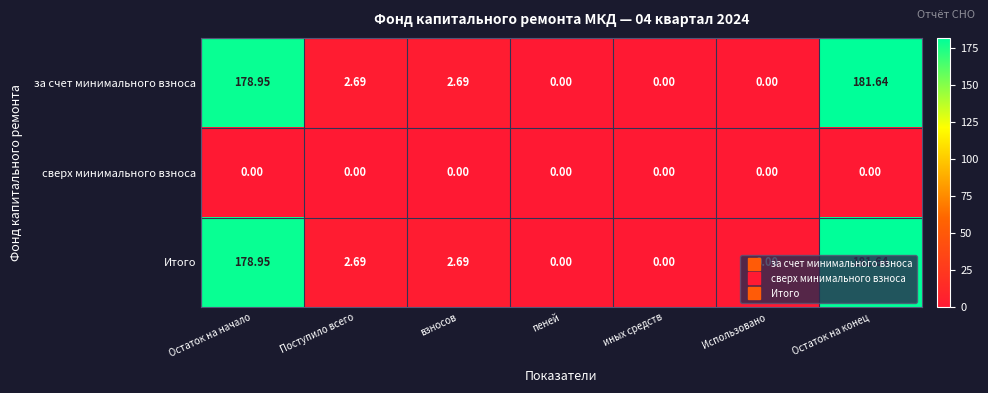

Where does the Итого series first go above 2?

Остаток на начало